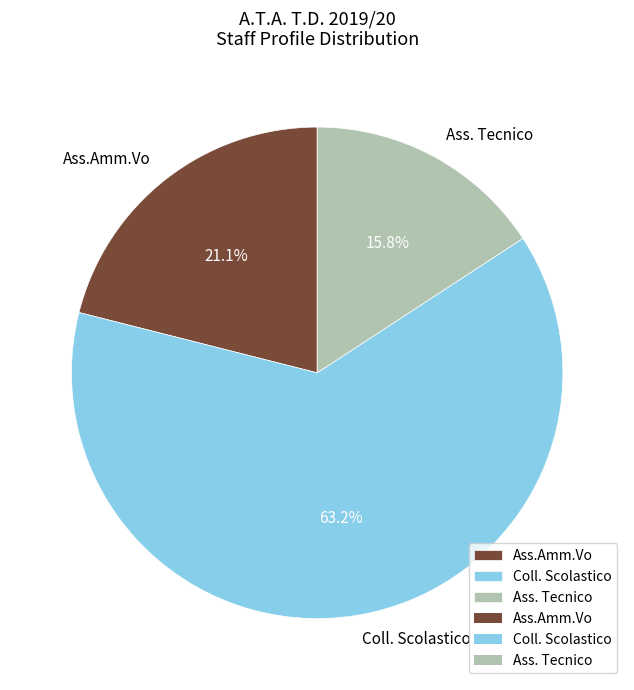

Is there a majority slice in this chart?

Yes